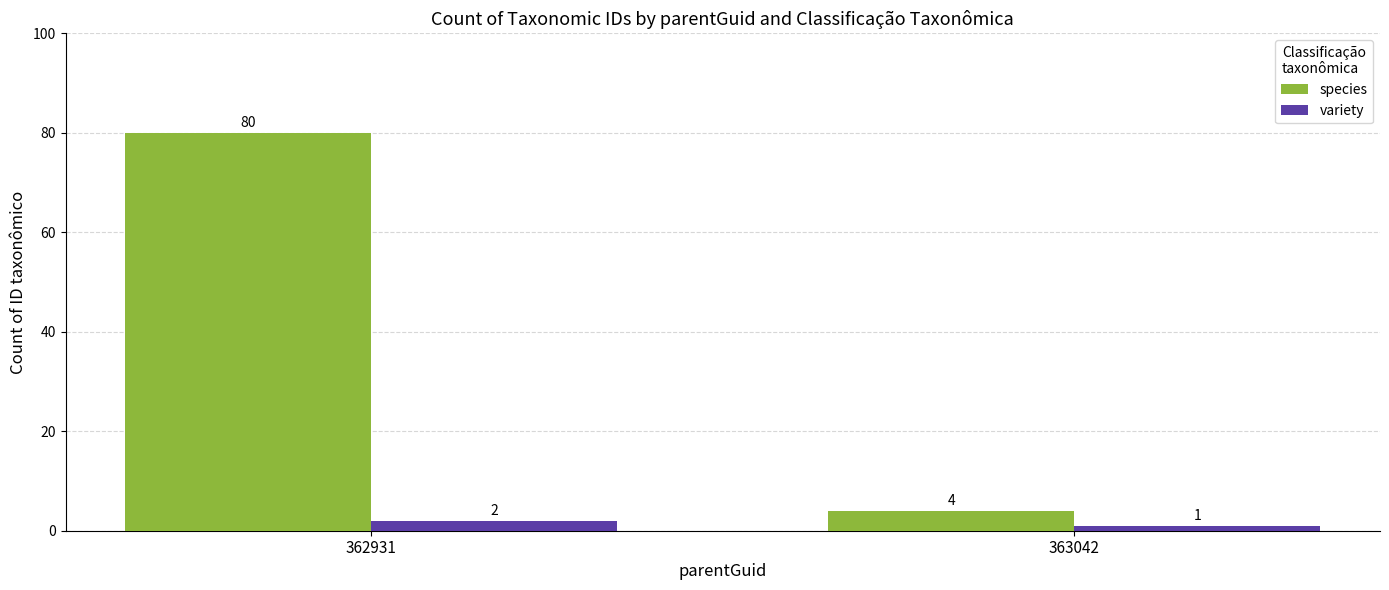

Which series has the widest spread of values?

species